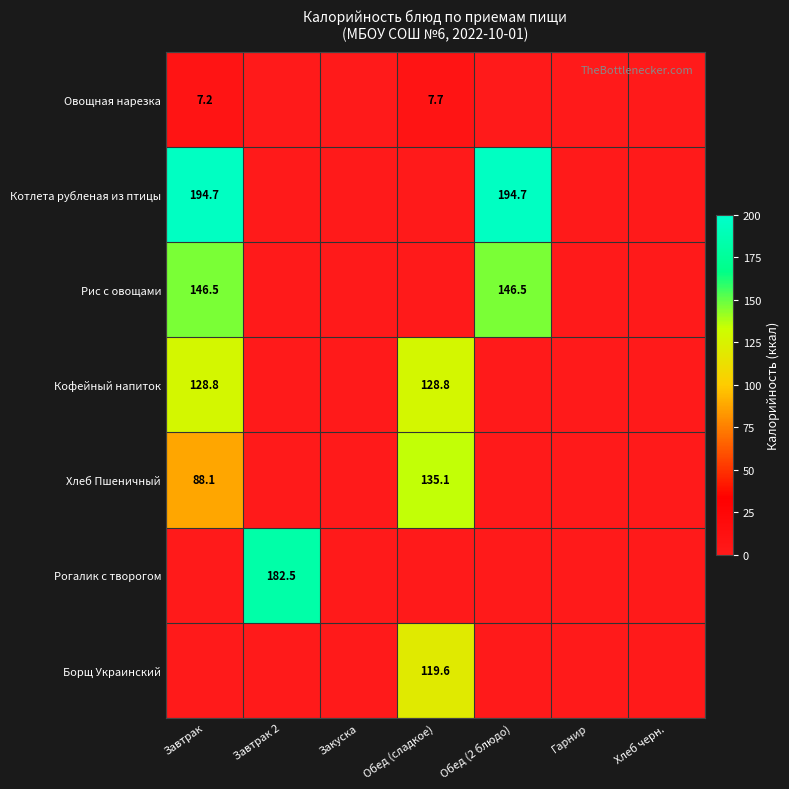

Is the value of Хлеб Пшеничный at Обед (сладкое) greater than the value of Кофейный напиток at Обед (сладкое)?

Yes